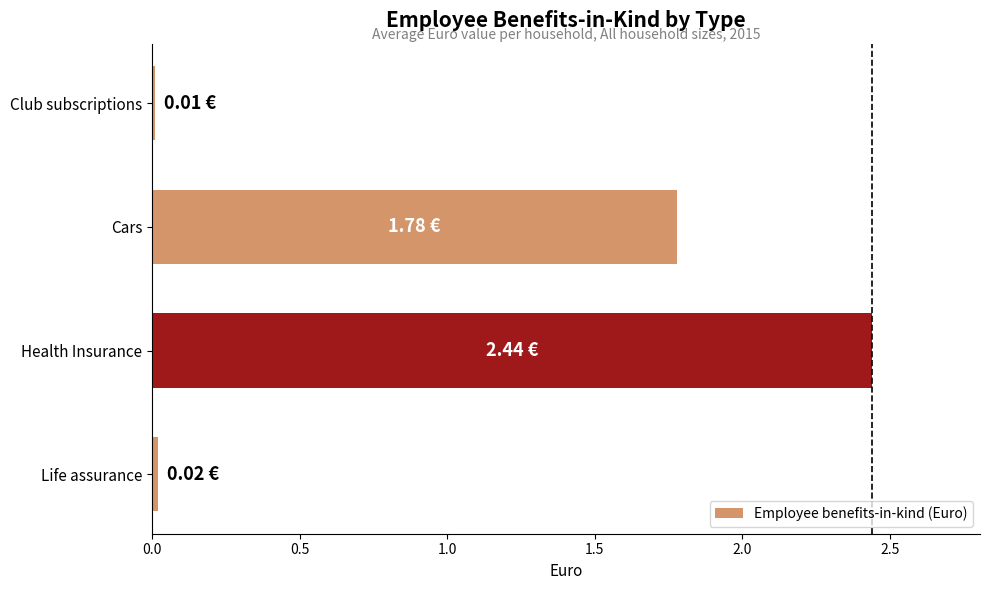

At which label is the value closest to 1?

Cars